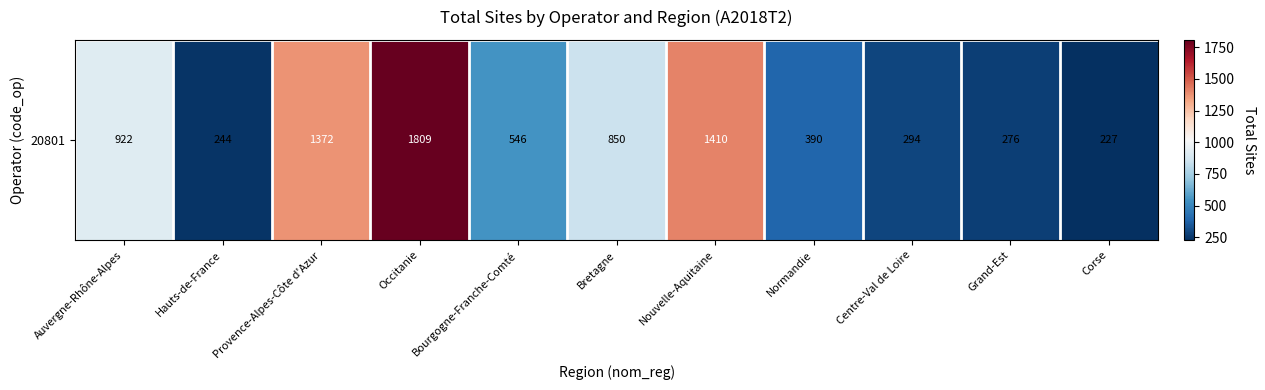

Reading right to left, extract all data points from this chart.

227	276	294	390	1410	850	546	1809	1372	244	922